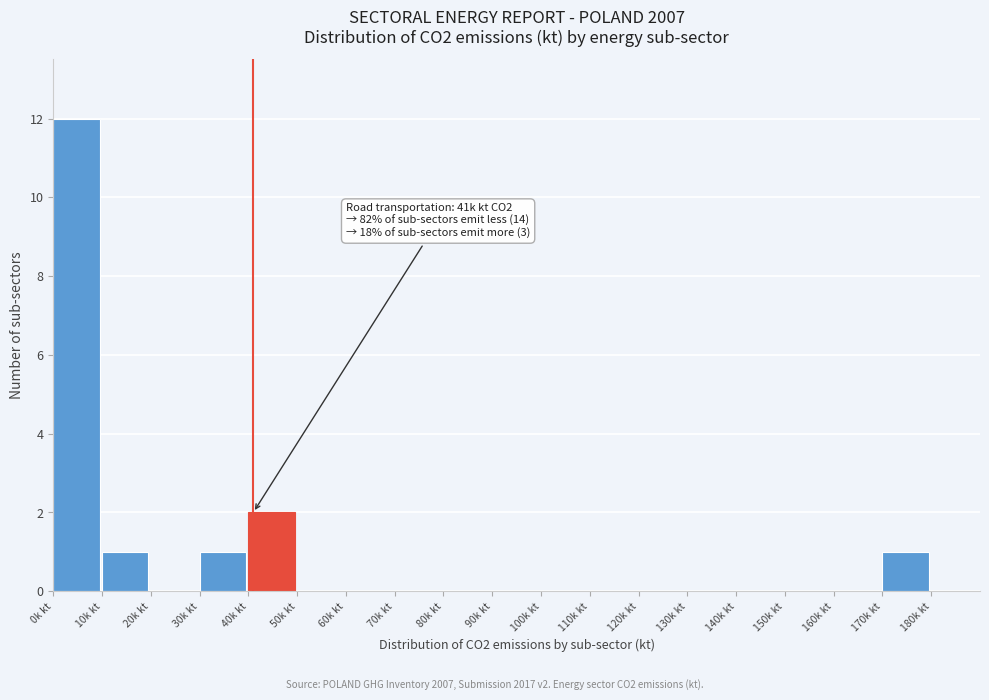

Reading left to right, what are all the values shown in this chart?

0k kt=12	10k kt=1	20k kt=0	30k kt=1	40k kt=2	50k kt=0	60k kt=0	70k kt=0	80k kt=0	90k kt=0	100k kt=0	110k kt=0	120k kt=0	130k kt=0	140k kt=0	150k kt=0	160k kt=0	170k kt=1	180k kt=0